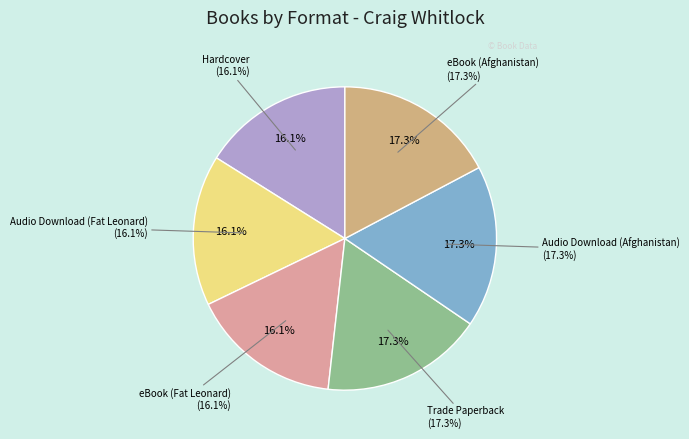

To the nearest percent, what is the difference between the largest and smallest slice percentages?

1%